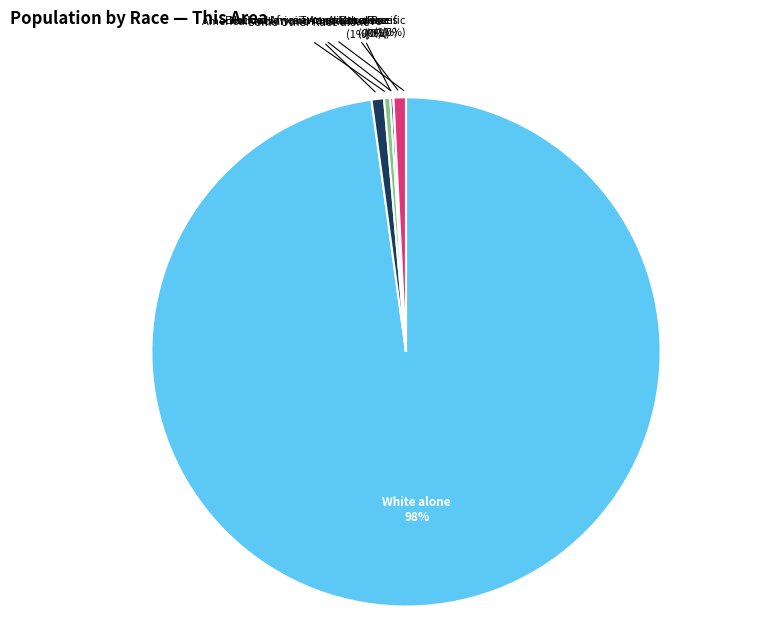

Combined, what portion of the pie is Some Other Race alone and Asian alone?

1.0%